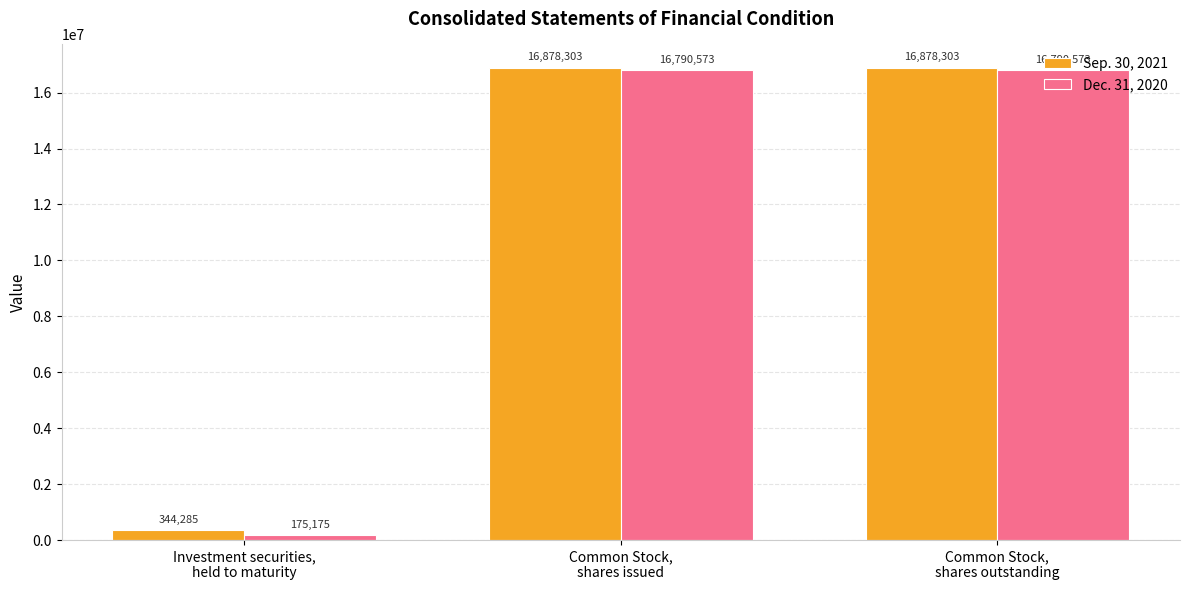

How many values in the Dec. 31, 2020 series are below 16790573?

1